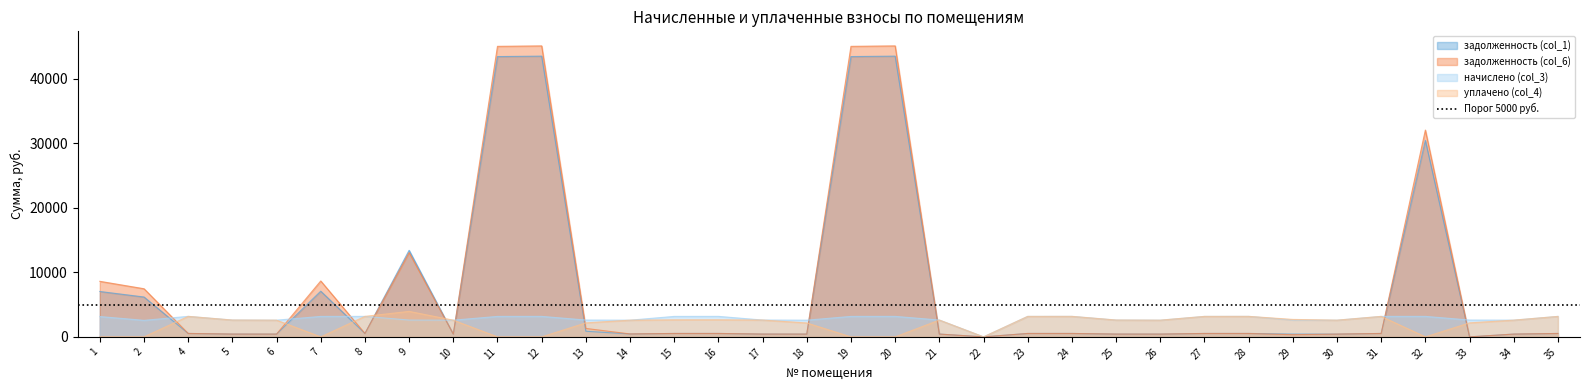

True or false: задолженность (col_6) has more than 0 points higher than both neighbors.

True